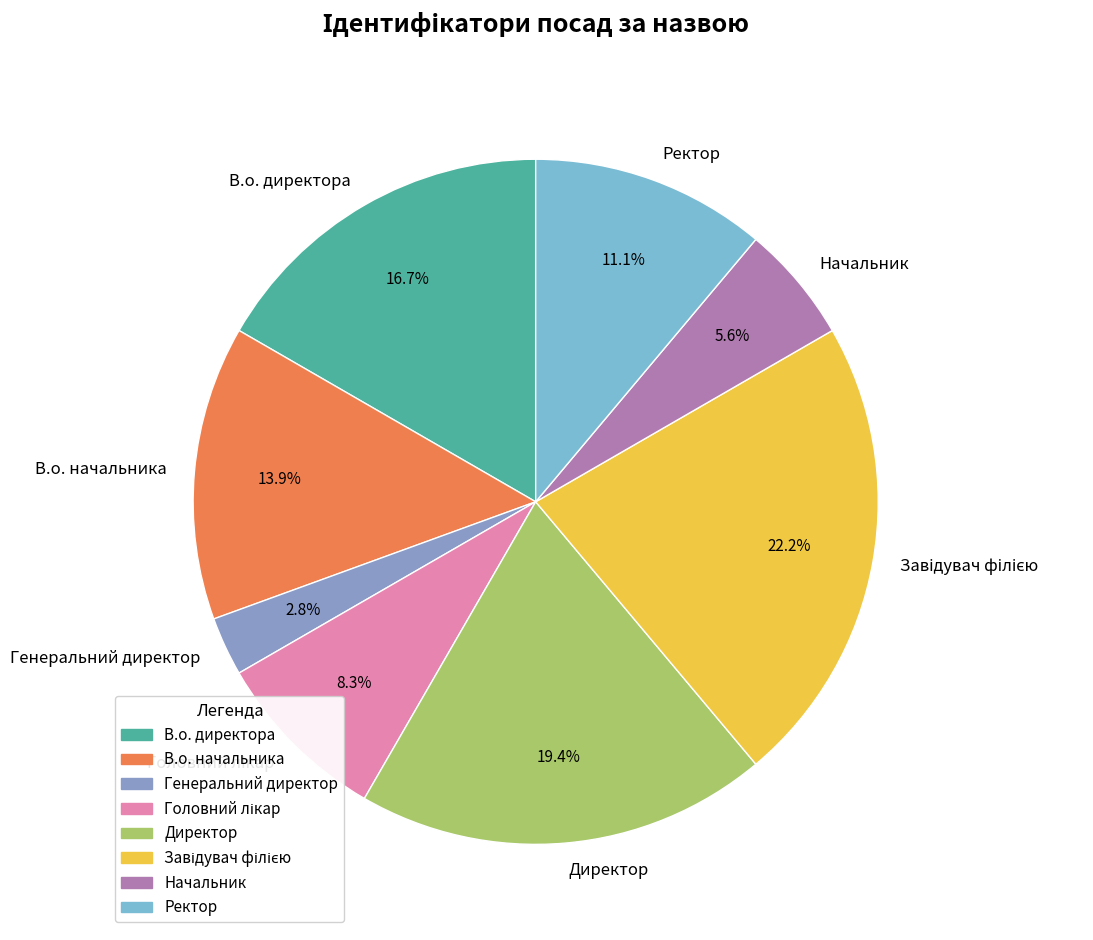

True or false: Директор accounts for 26% of the total.

False